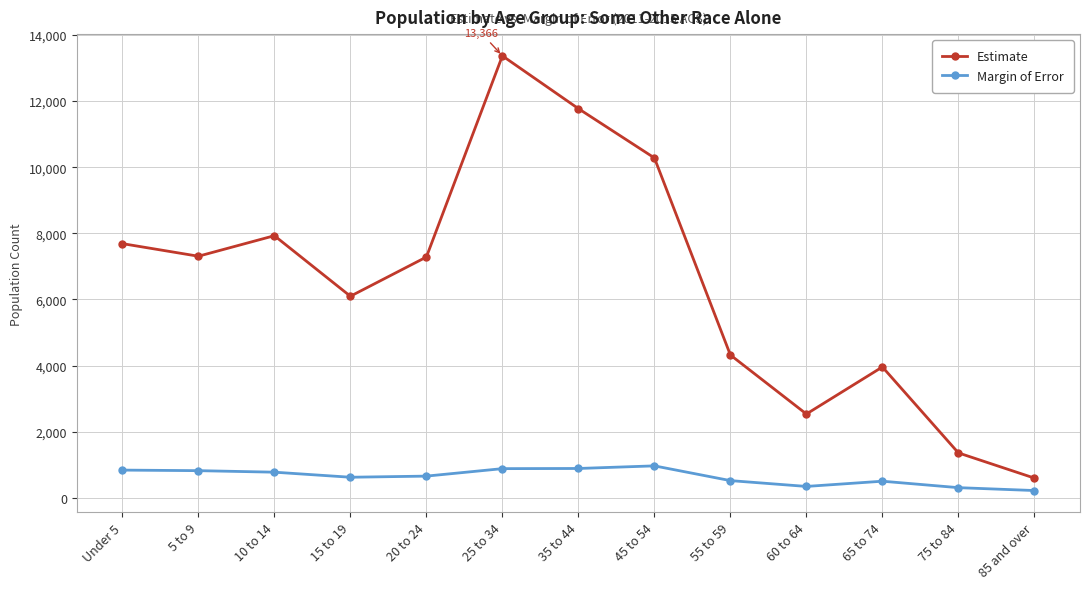

What is the value of the Margin of Error point at the 8th from the left?

966